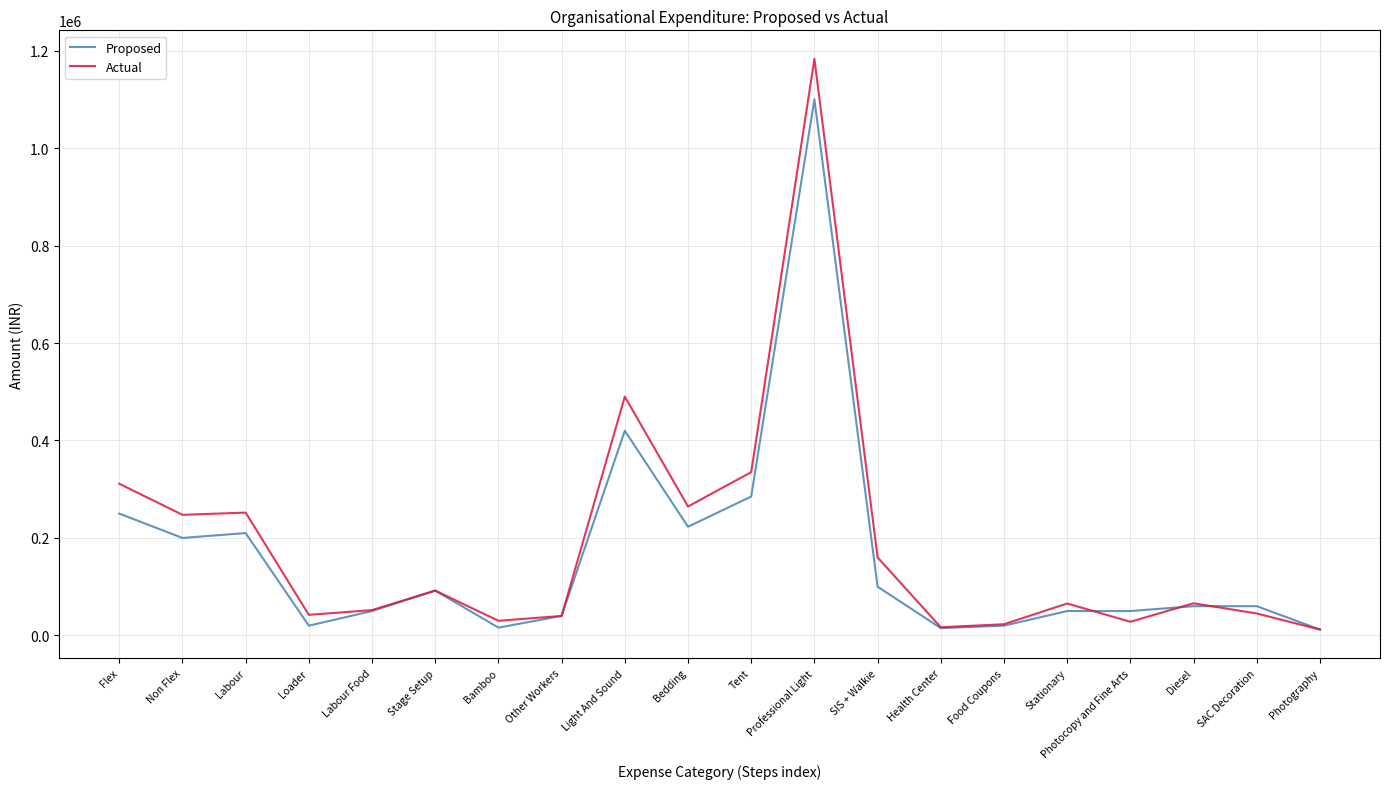

Is it true that Actual equals 490000 at Light And Sound?

True